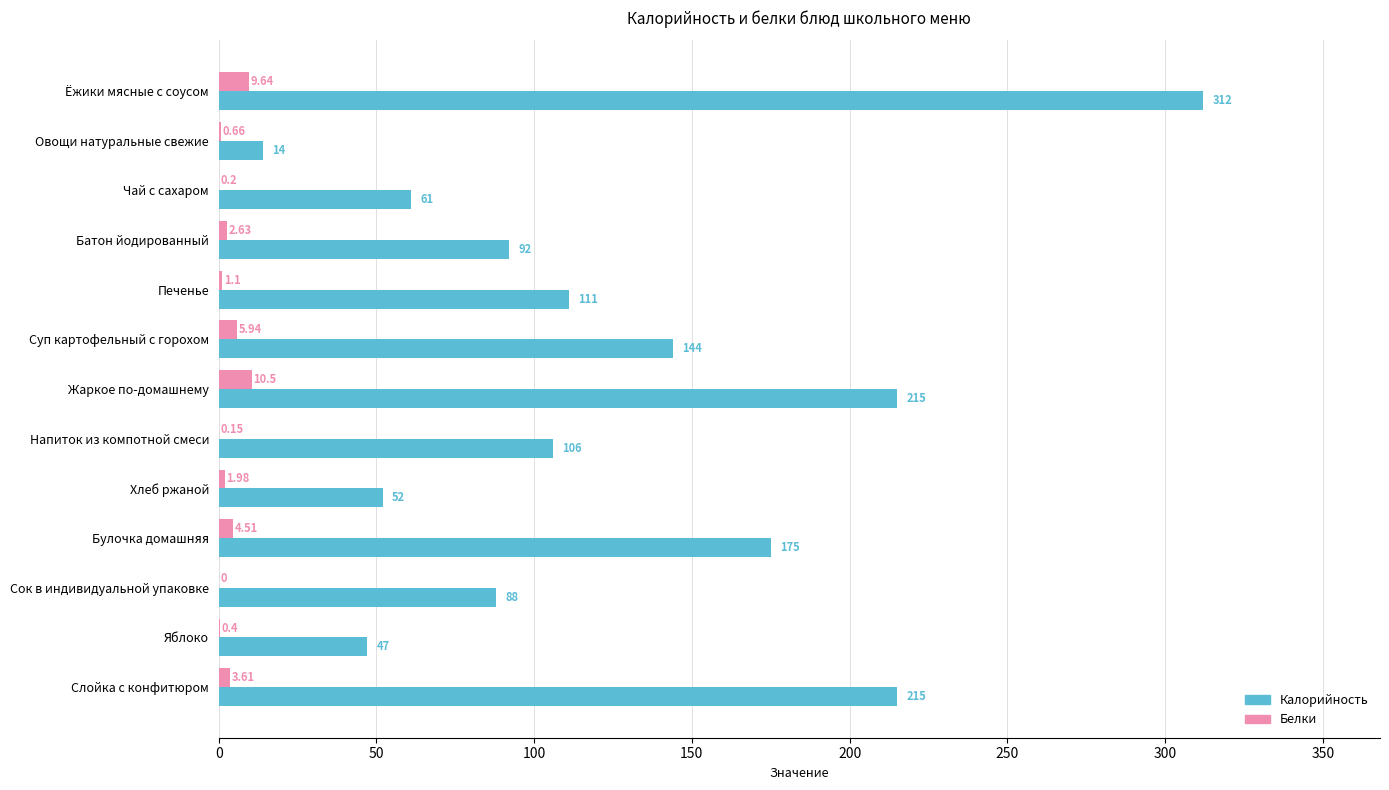

How many series are shown in this chart?

2